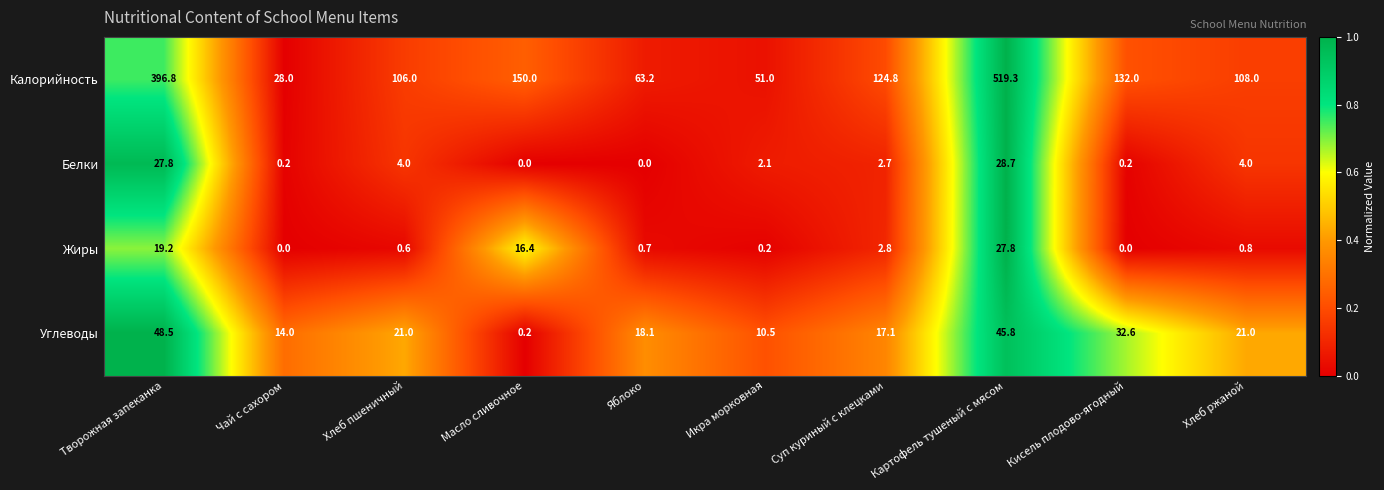

How many data points in Белки are less than 2?

4